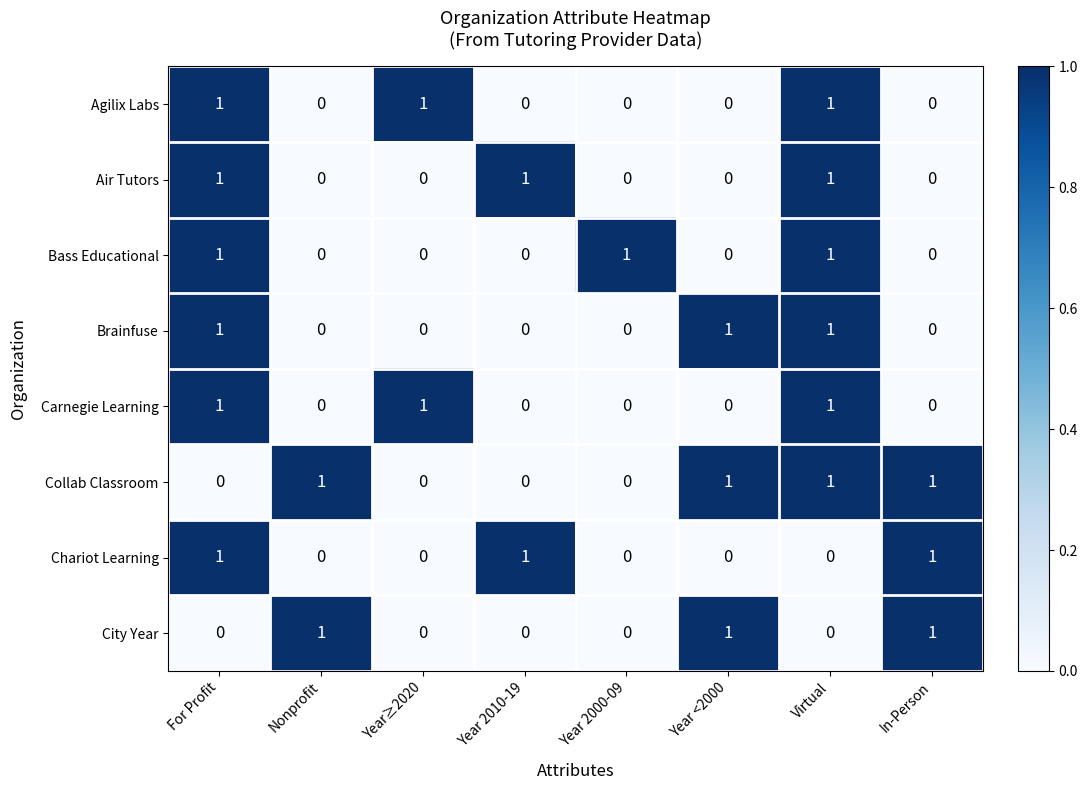

Is it true that City Year equals 1 at Year <2000?

True